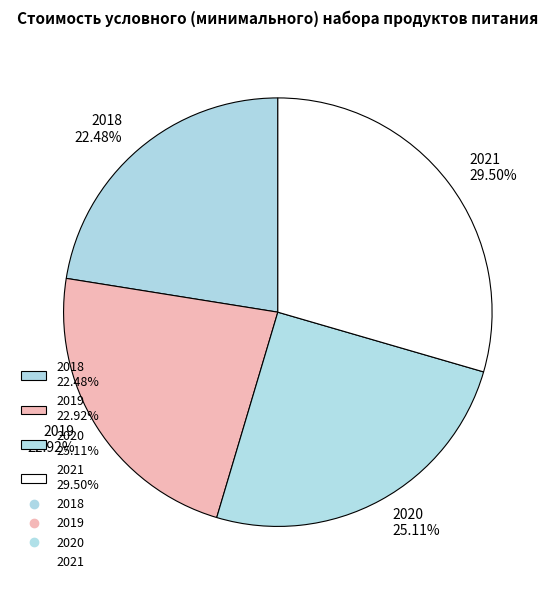

What percentage is the 2020 slice, to the nearest percent?

25%